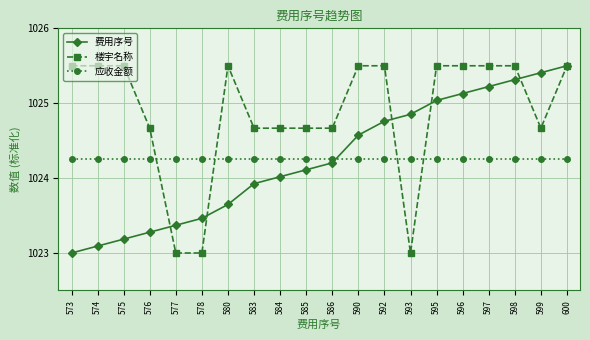

What is the total value across all series at 580?

3073.4